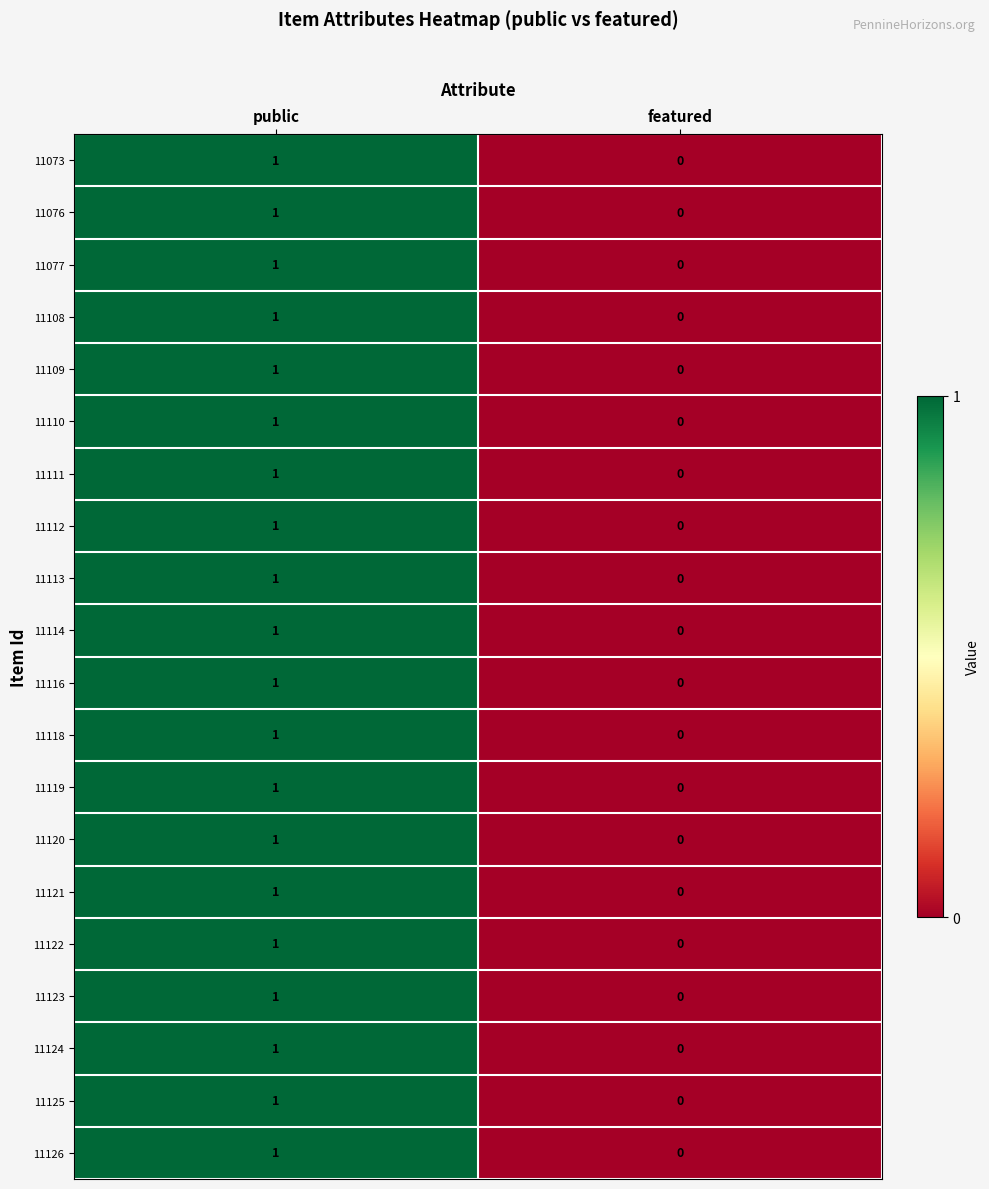

How many distinct data groups are displayed?

20